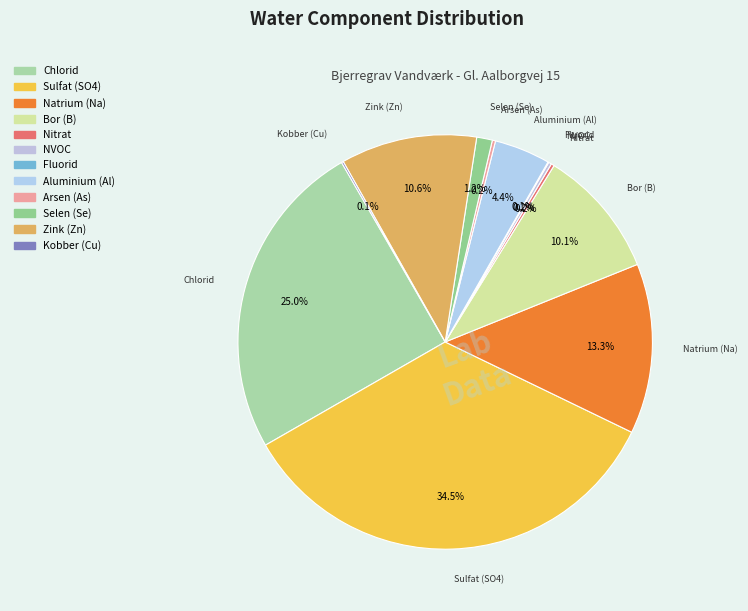

To the nearest percent, what is the difference between the largest and smallest slice percentages?

34%